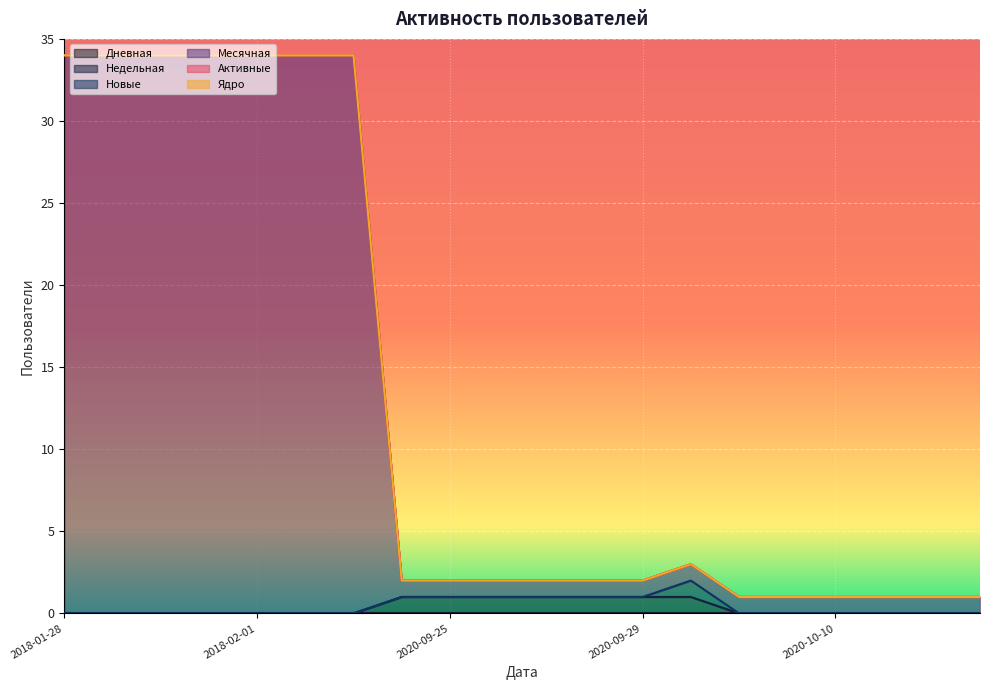

The value of Дневная at 2020-09-24 is 0. True or false?

True